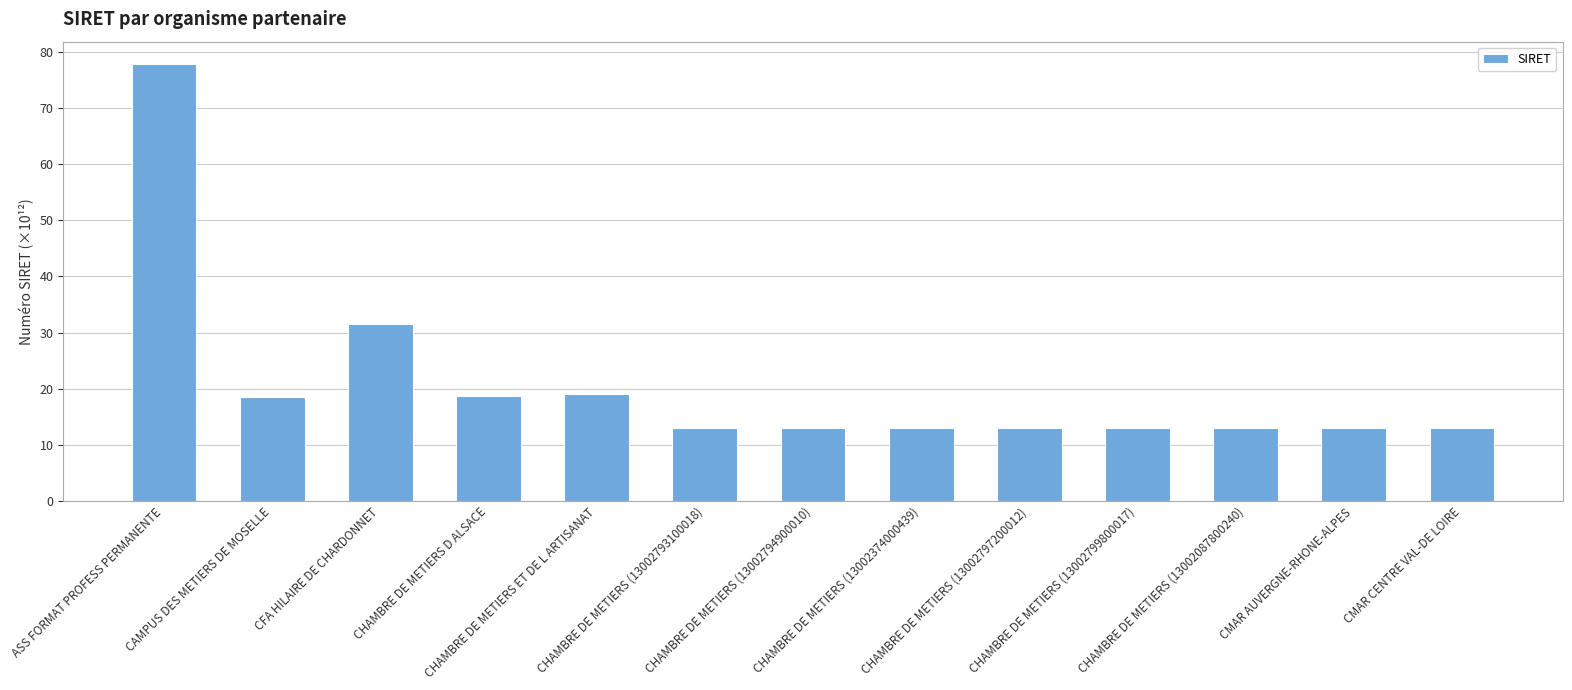

What is the value of the 8th bar from the left?

13.0